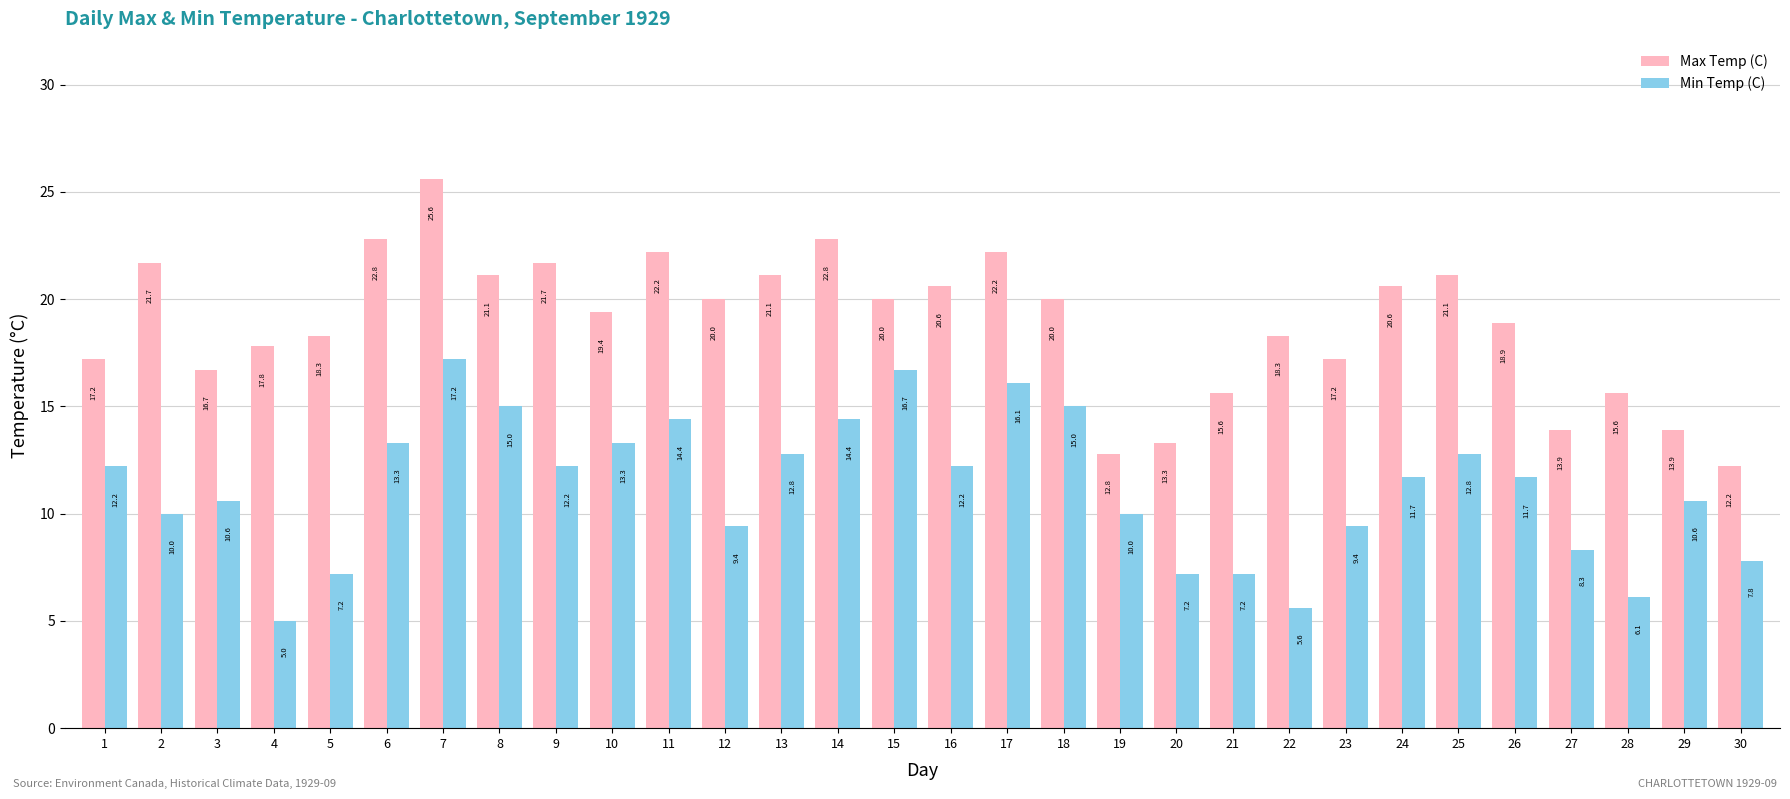

True or false: Min Temp (C) has a value of 13.6 at 23.

False